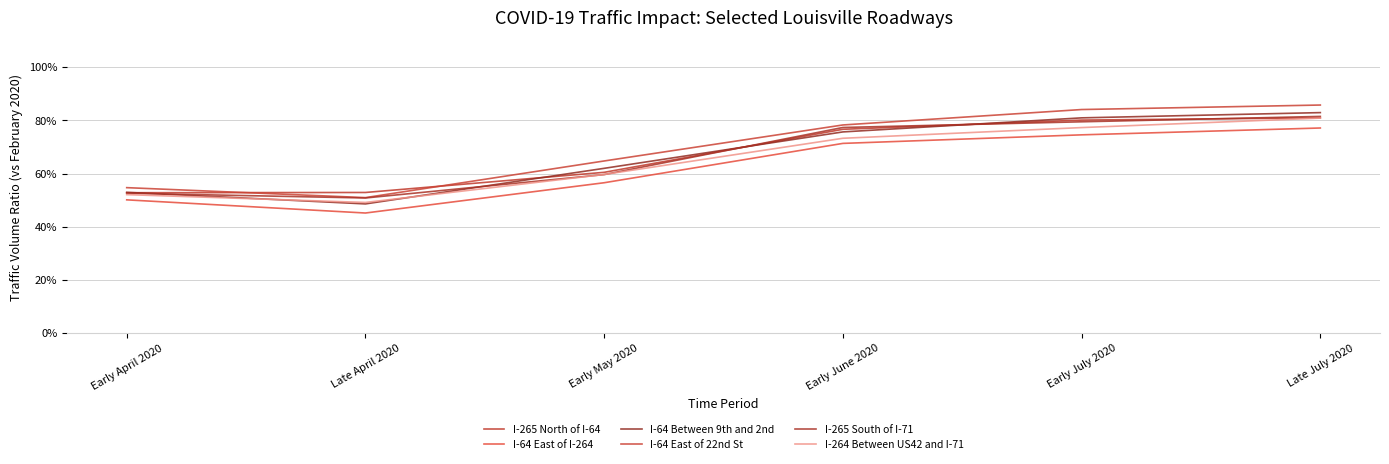

Does the chart display data point markers on the line(s)?

No